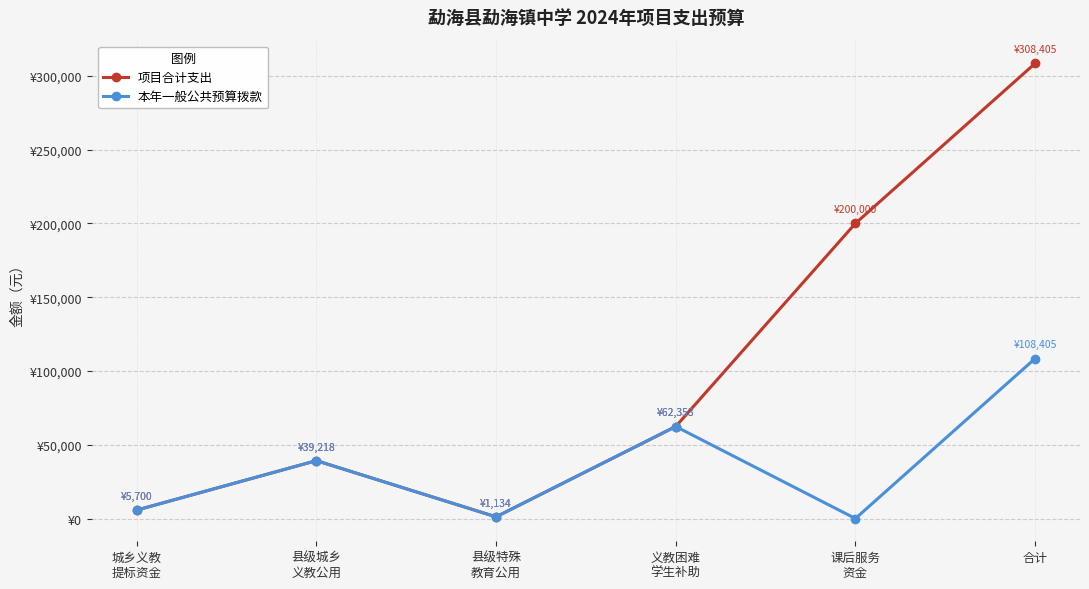

What are all the series names shown in the legend?

项目合计支出, 本年一般公共预算拨款